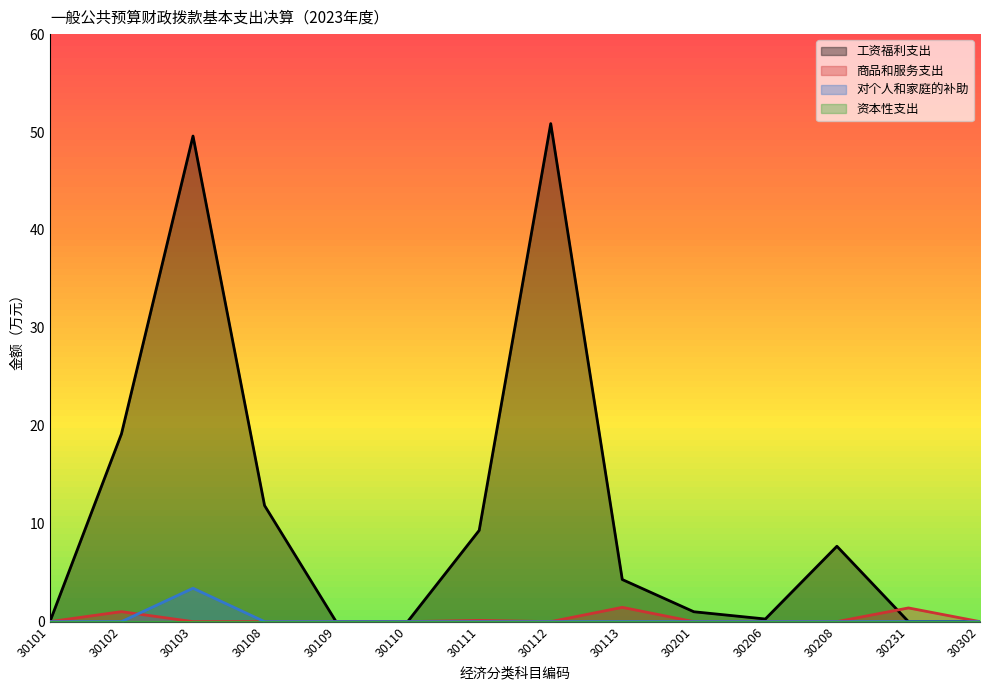

Between 30208 and 30302, which series saw the biggest shift?

工资福利支出